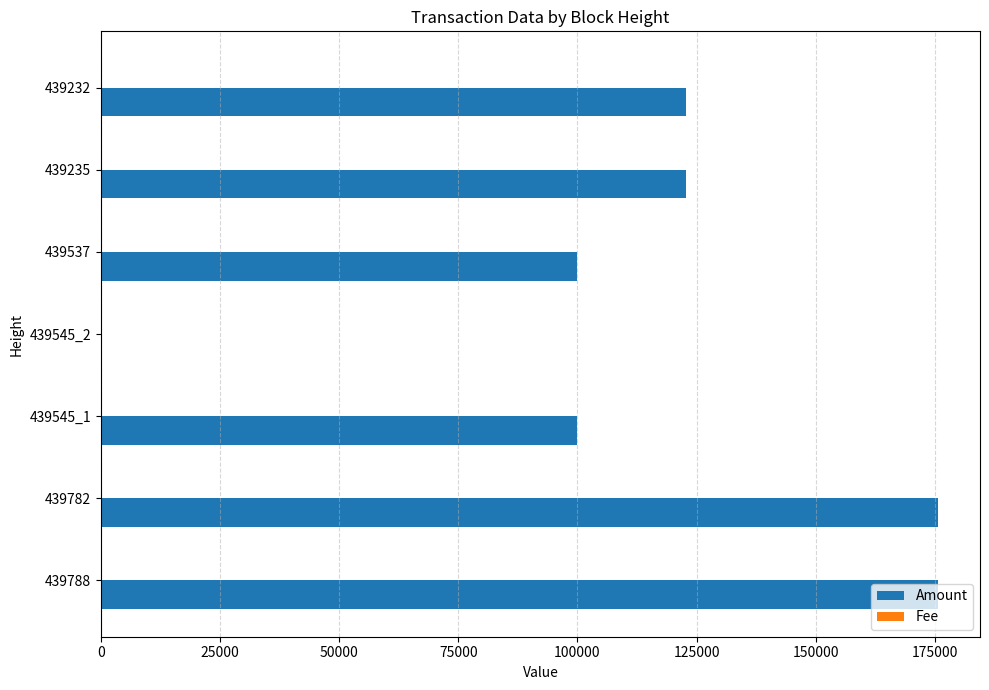

What is the sum of all Amount values?

796944.3